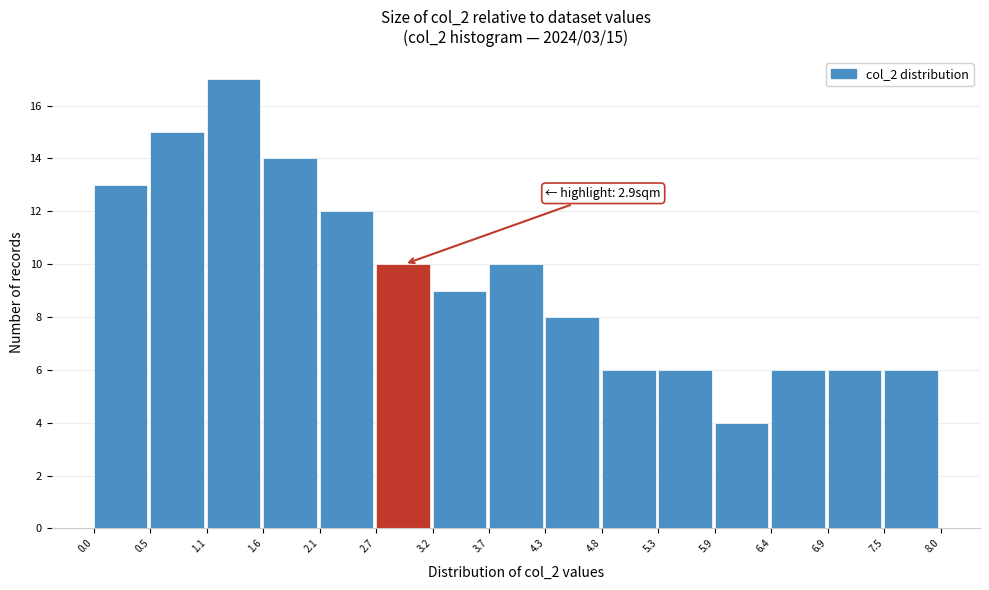

Which range on the x-axis has the tallest bar?

1.1 to 1.6